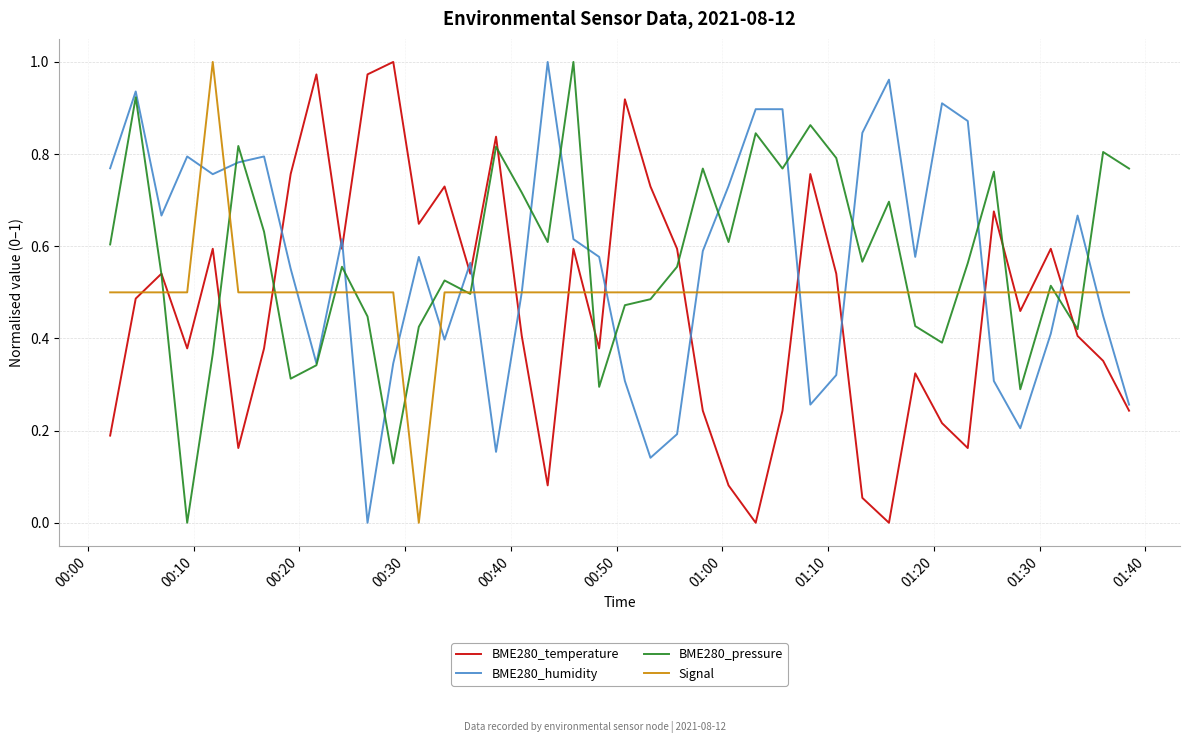

After their last crossing, which series has the higher values: Signal or BME280_temperature?

Signal